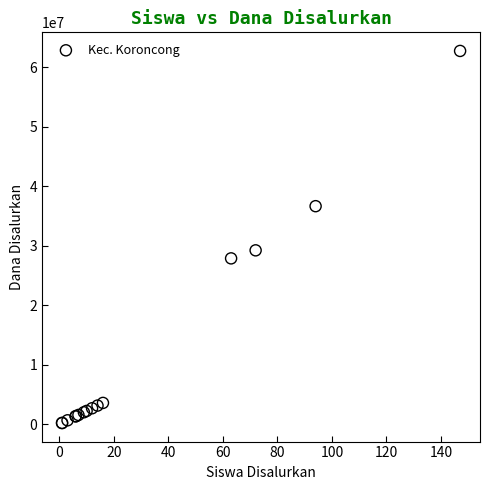

What Y value in the scatter plot is closest to 31500000?

29250000